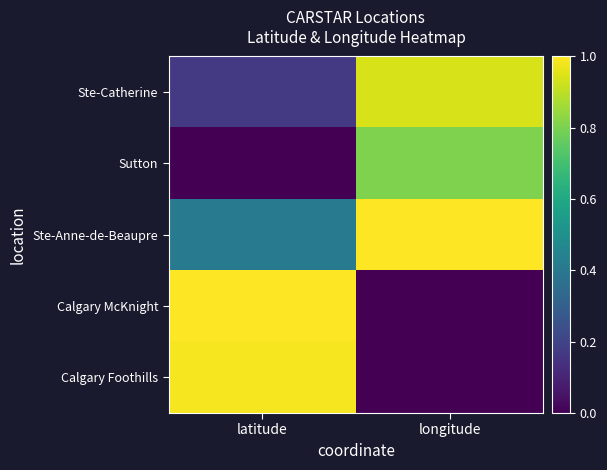

How many series are shown in this chart?

5